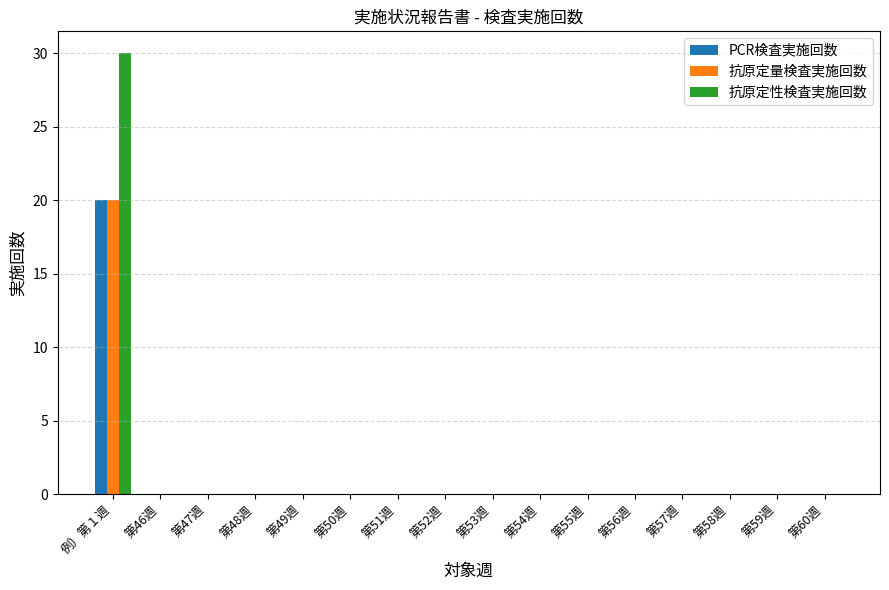

Reading left to right, extract all data points from this chart.

PCR検査実施回数: 例）第１週=20	第46週=0	第47週=0	第48週=0	第49週=0	第50週=0	第51週=0	第52週=0	第53週=0	第54週=0	第55週=0	第56週=0	第57週=0	第58週=0	第59週=0	第60週=0
抗原定量検査実施回数: 例）第１週=20	第46週=0	第47週=0	第48週=0	第49週=0	第50週=0	第51週=0	第52週=0	第53週=0	第54週=0	第55週=0	第56週=0	第57週=0	第58週=0	第59週=0	第60週=0
抗原定性検査実施回数: 例）第１週=30	第46週=0	第47週=0	第48週=0	第49週=0	第50週=0	第51週=0	第52週=0	第53週=0	第54週=0	第55週=0	第56週=0	第57週=0	第58週=0	第59週=0	第60週=0